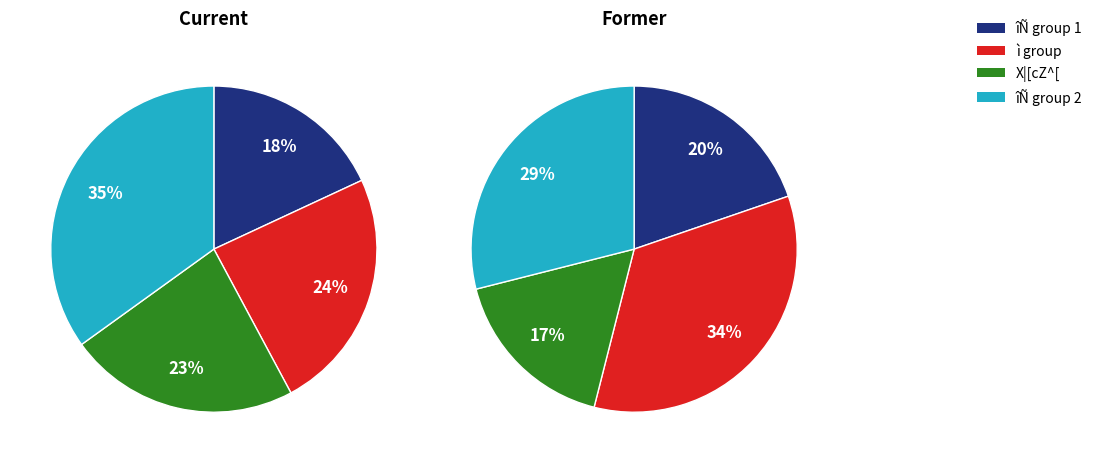

True or false: 30 accounts for 9% of the total.

False